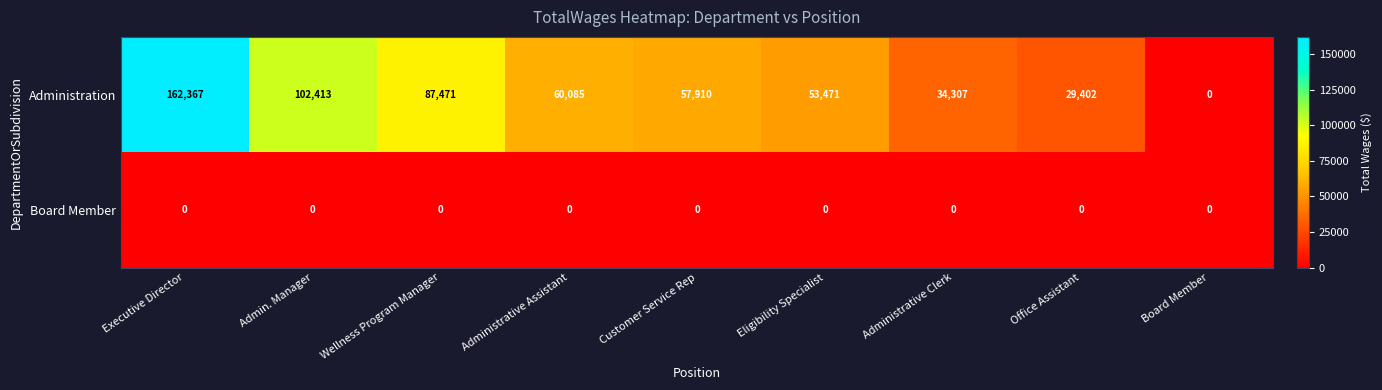

The value of Board Member at Eligibility Specialist is 0. True or false?

True